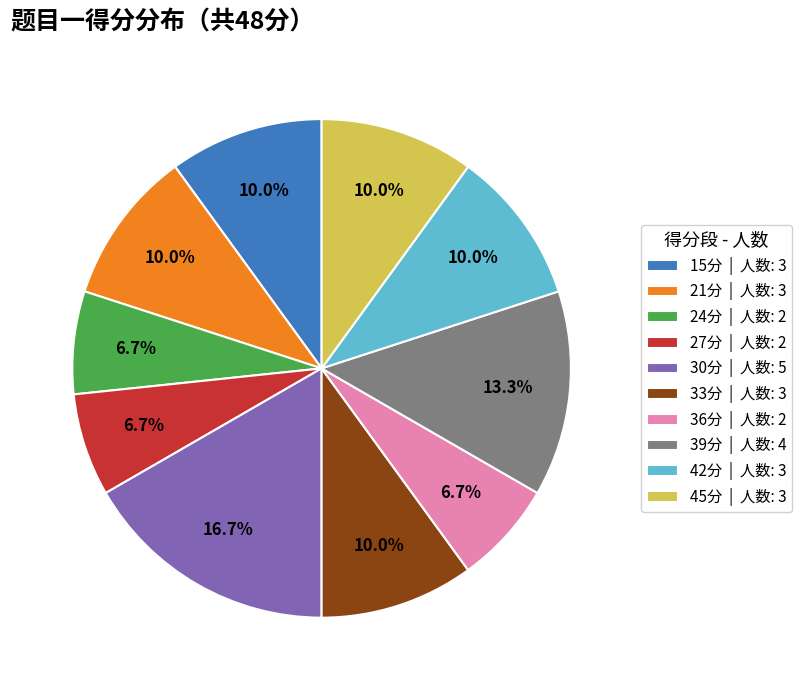

To the nearest percent, what is the difference between the largest and smallest slice percentages?

10%